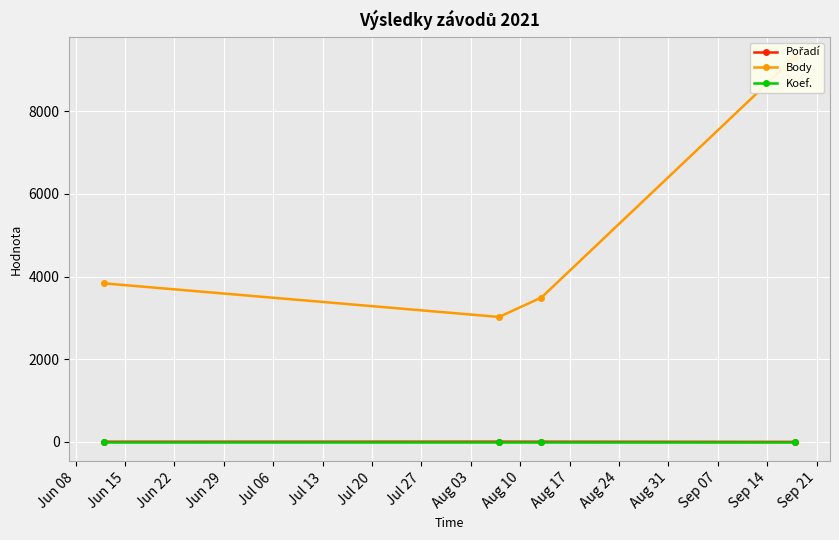

True or false: Koef. has more than 1 interior local peaks.

False